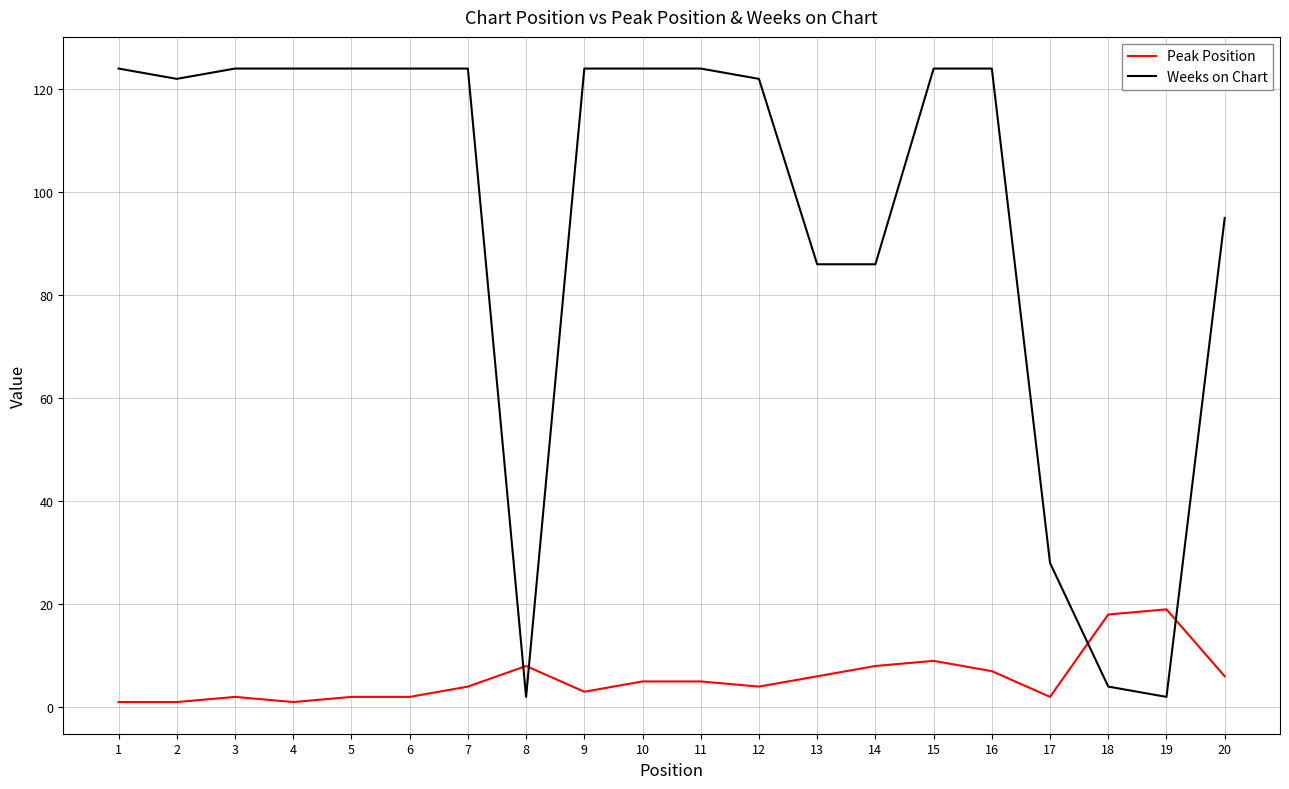

How many lines are shown in the chart?

2